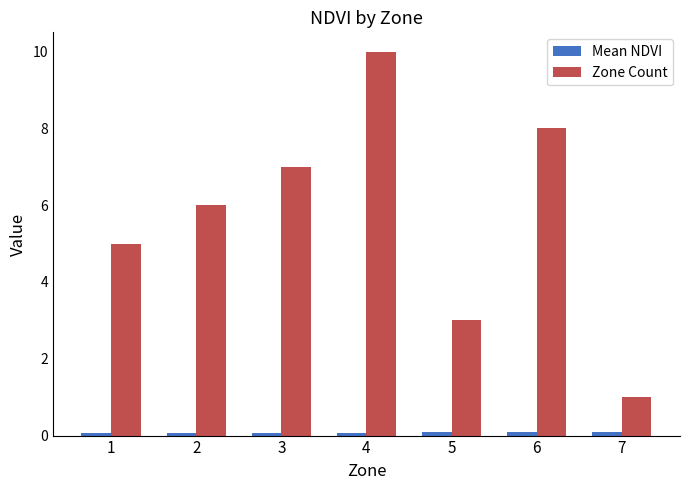

What is the spread (max minus min) of values at 4?

9.9